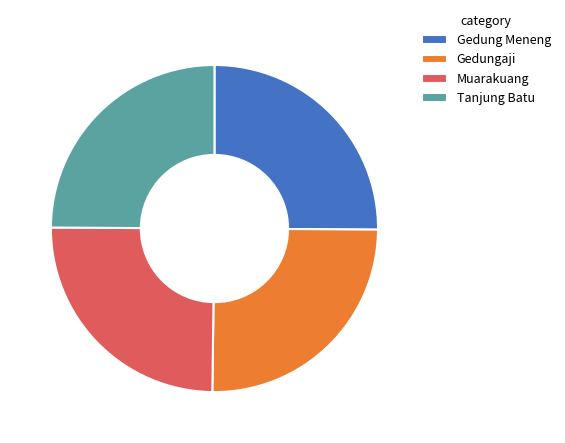

The Tanjung Batu slice represents 12% of the pie. True or false?

False